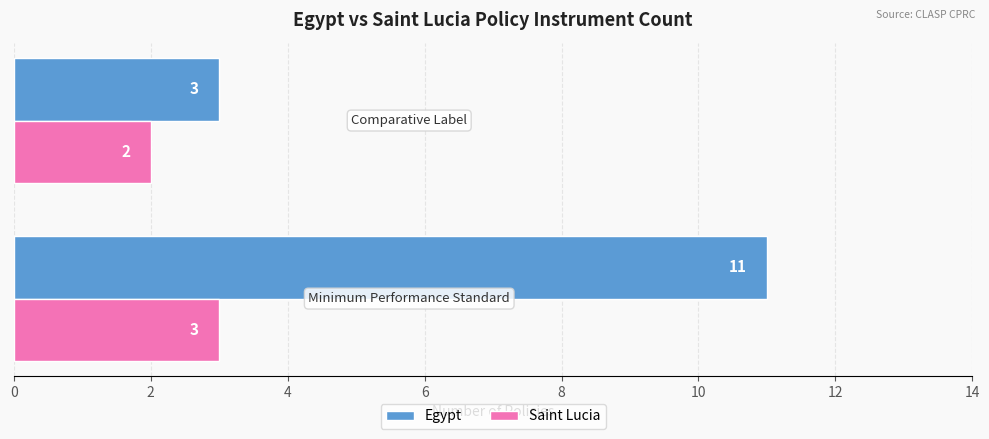

Which series has the widest spread of values?

Egypt